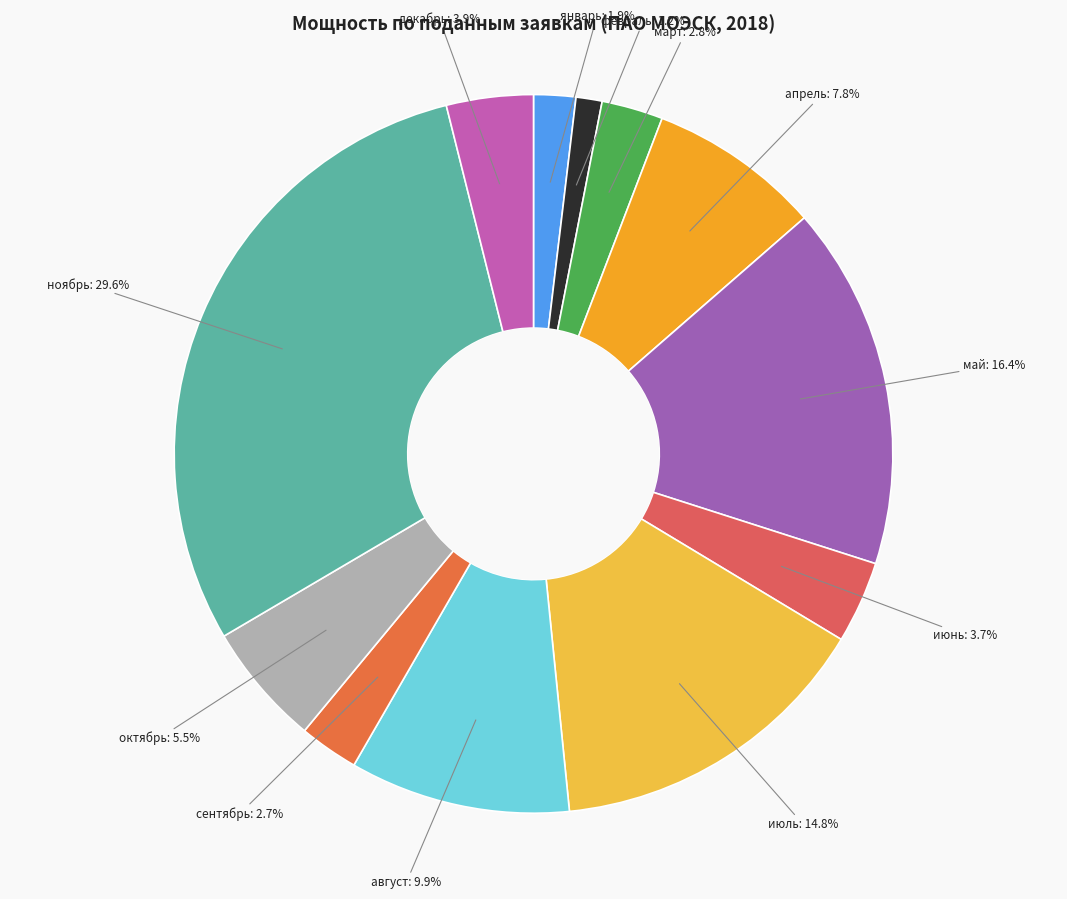

Count the number of slices in the pie.

12